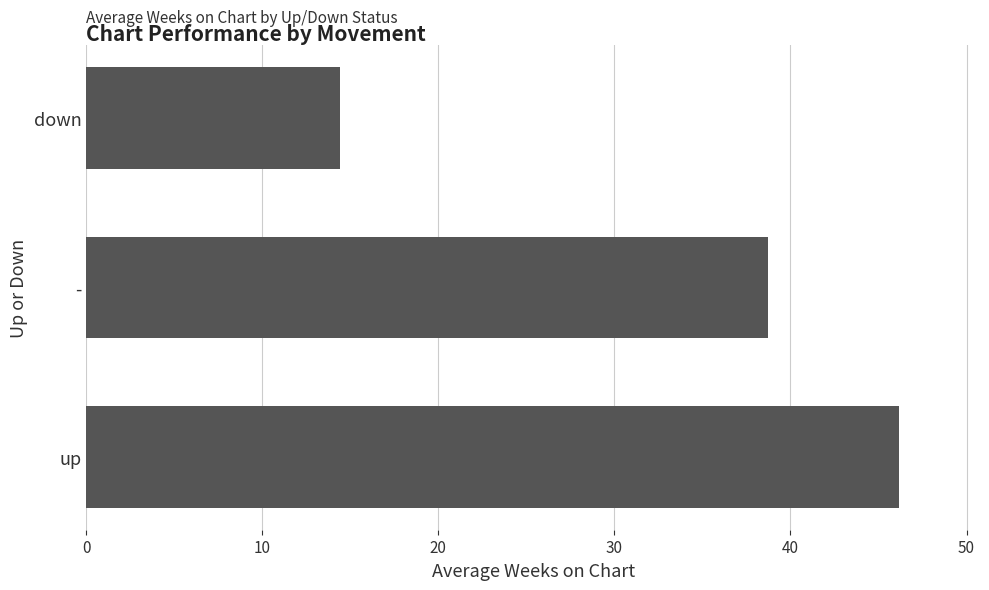

The chart shows a value of 14.4 at down. True or false?

True